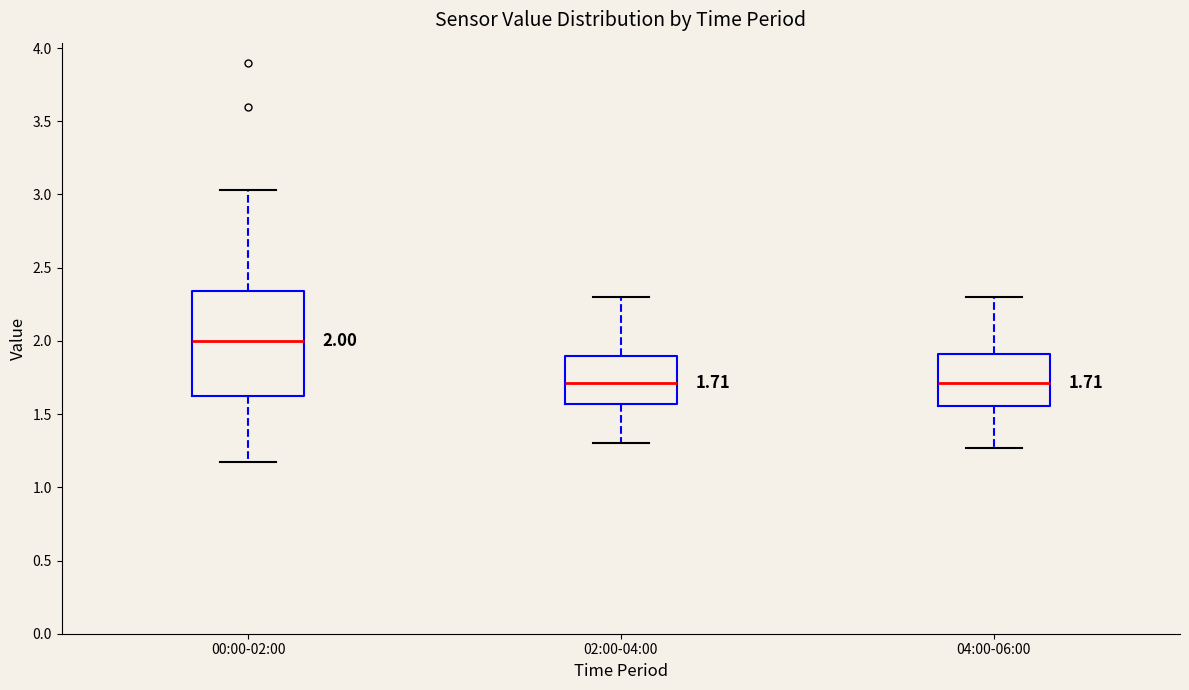

Which box is the tallest, from its lower edge to its upper edge?

00:00-02:00